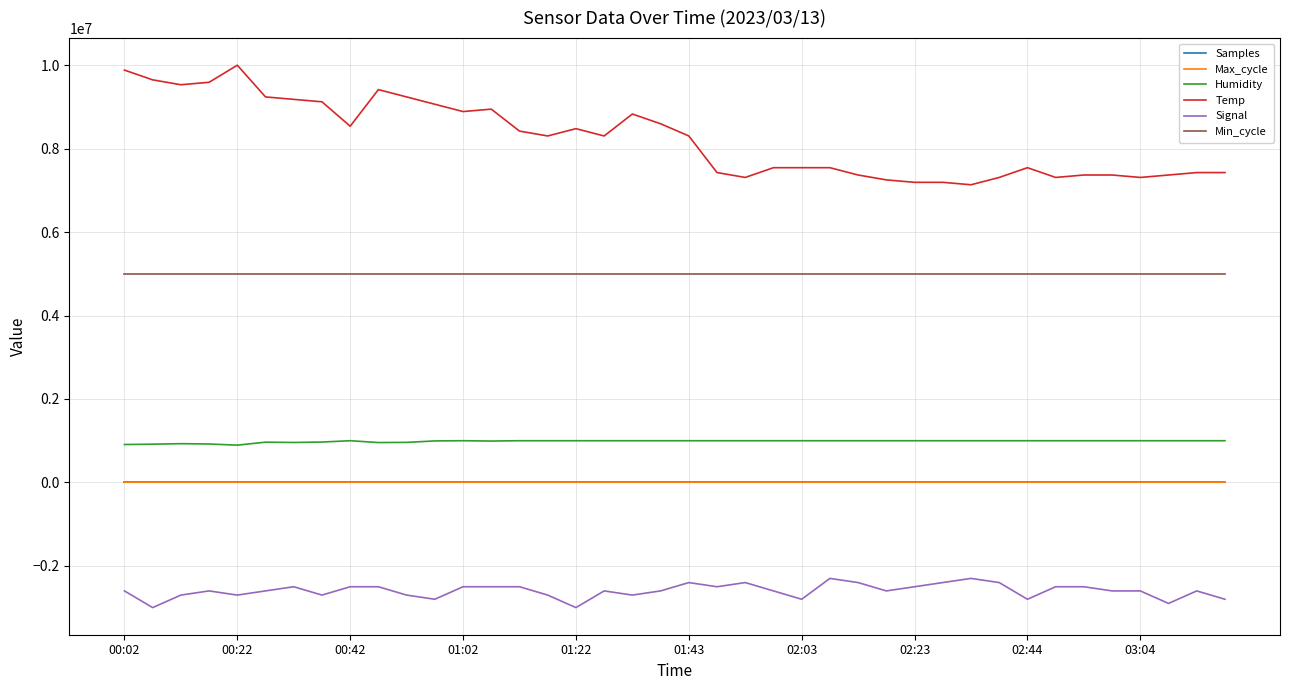

What is the highest value of the Min_cycle series?

5000000.0